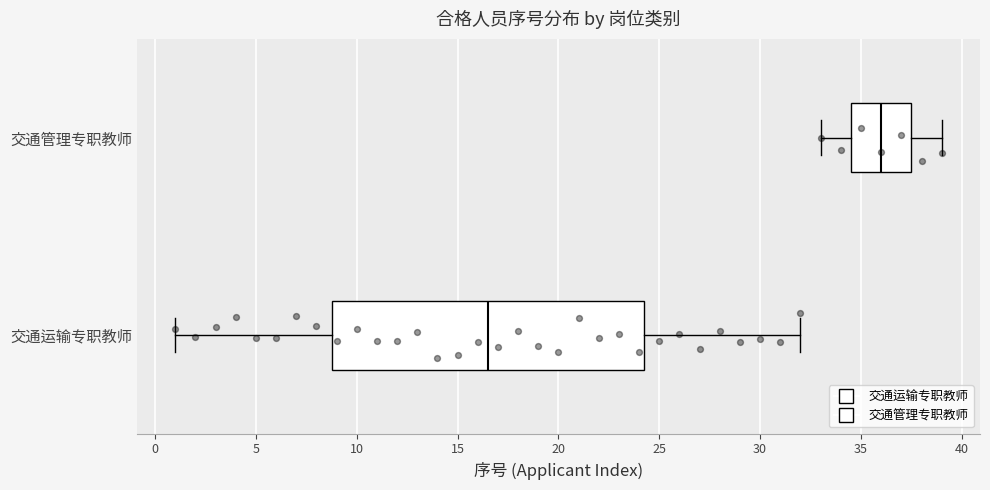

Reading bottom to top, transcribe this box plot: for each box, give where its median line is, the range the box spans, and where its two whiskers end, as read against the x-axis. The values are not printed on the chart, so give them approximately, as read against the axis.

交通运输专职教师: median 16.5, box 9.0 to 24.5, whiskers 1.0 to 32.0
交通管理专职教师: median 36.0, box 34.5 to 37.5, whiskers 33.0 to 39.0